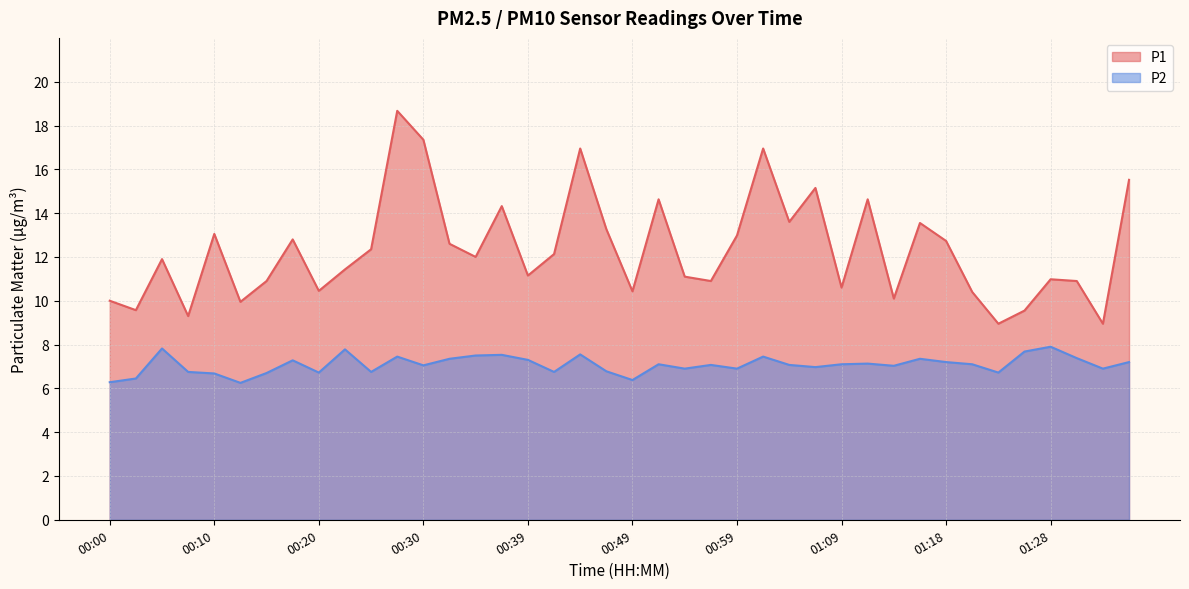

What is the sum of all P1 values?

492.7